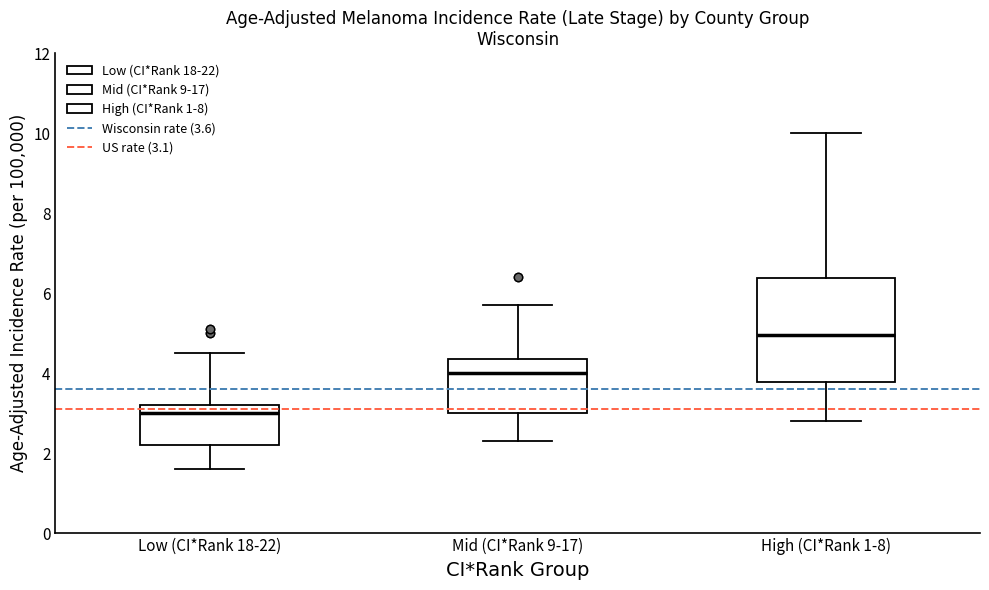

Reading left to right, read every box against the y-axis: the position of its median line, the range the box covers, and the ends of its whiskers. The values are not printed on the chart, so give them approximately, as read against the axis.

Low (CI*Rank 18-22): median 3.0, box 2.2 to 3.2, whiskers 1.6 to 4.6
Mid (CI*Rank 9-17): median 4.0, box 3.0 to 4.4, whiskers 2.4 to 5.8
High (CI*Rank 1-8): median 5.0, box 3.8 to 6.4, whiskers 2.8 to 10.0